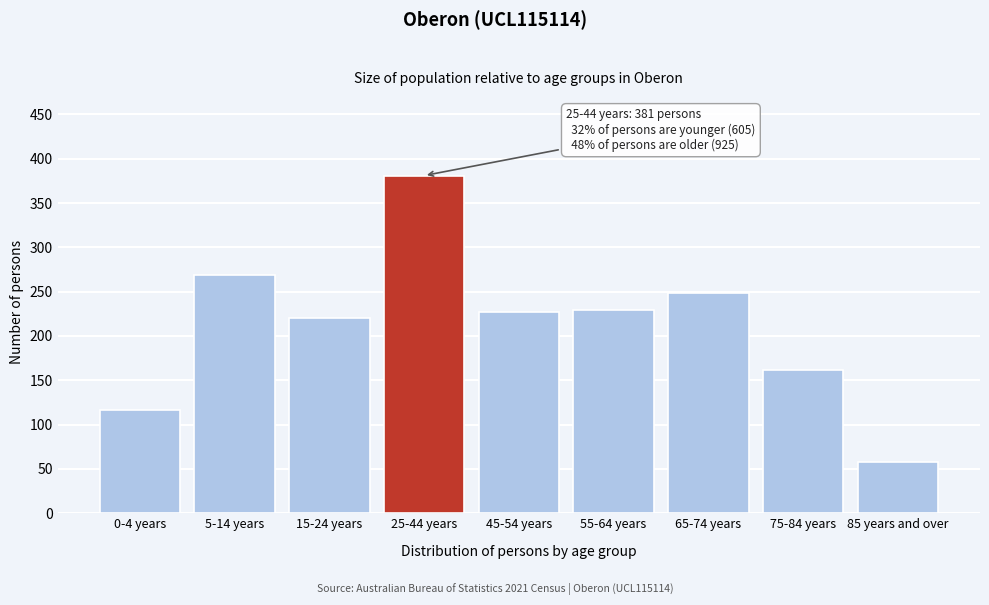

Reading right to left, what are all the values shown in this chart?

58	162	249	229	227	381	220	269	116